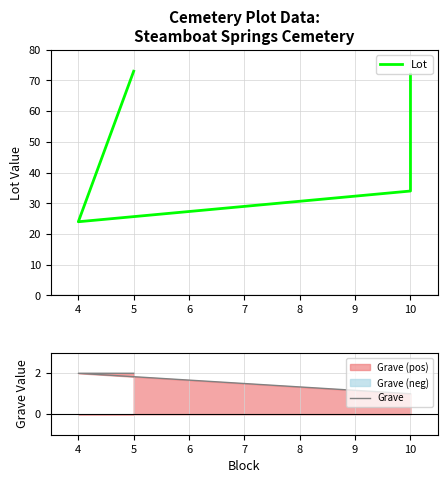

What is the minimum value for Lot?

24